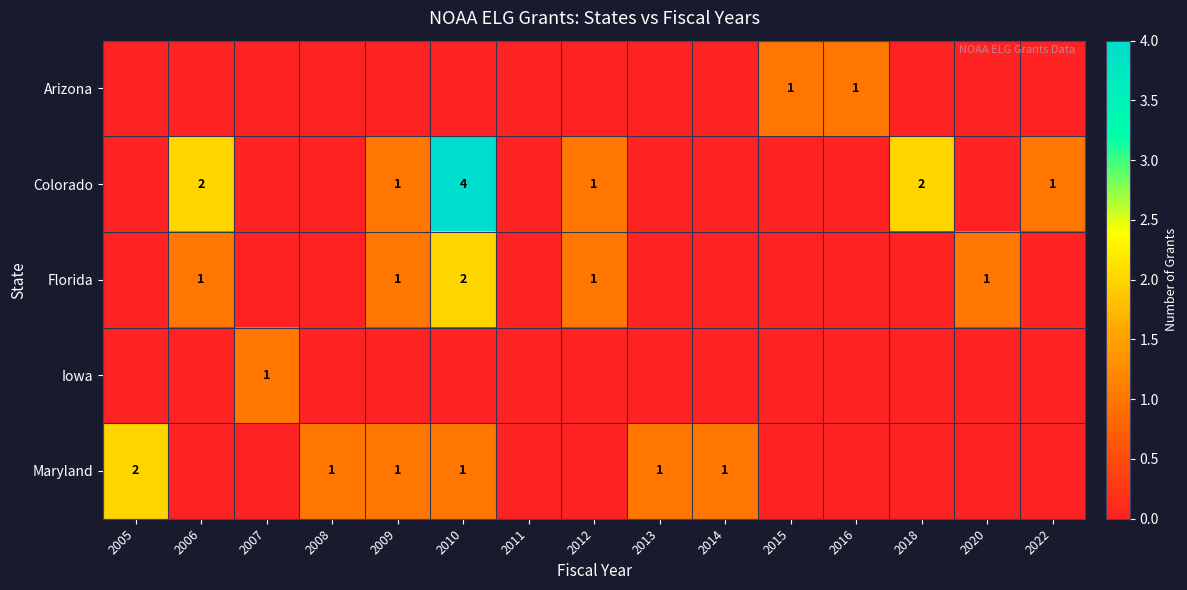

What is the sum of the Maryland values at 2005 and 2010?

3